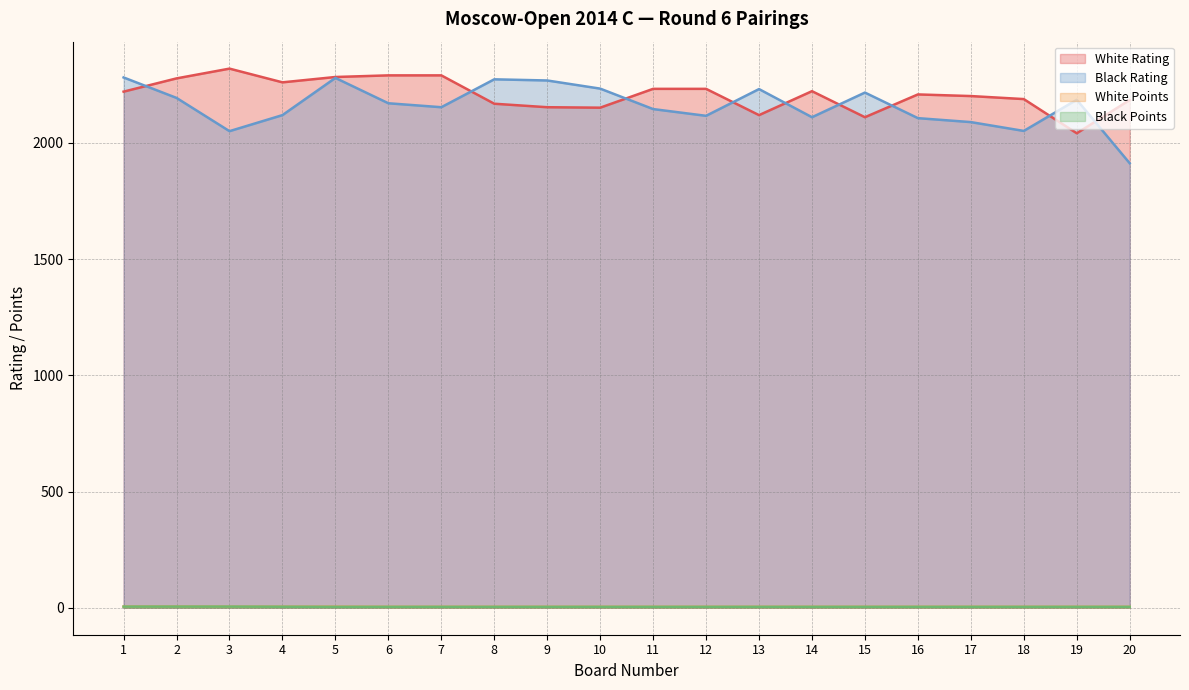

What is the maximum value shown in the chart?

2319.0